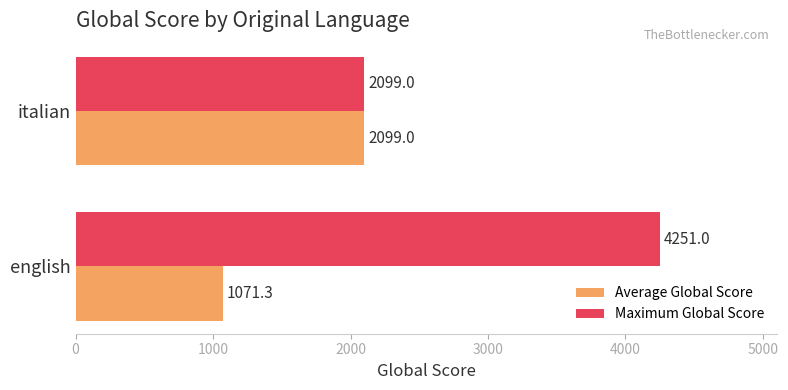

The value of Average Global Score at italian is 1068.9. True or false?

False